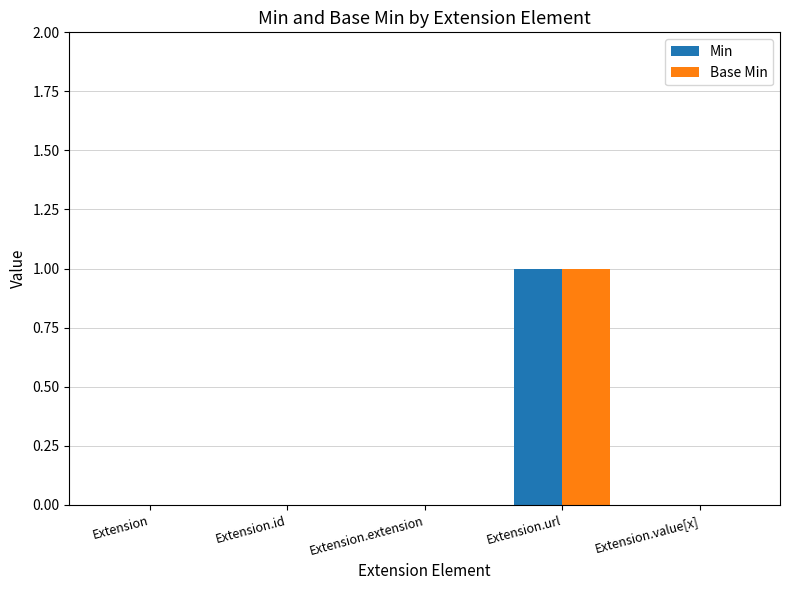

Are the bars grouped side by side (vs. stacked)?

Yes